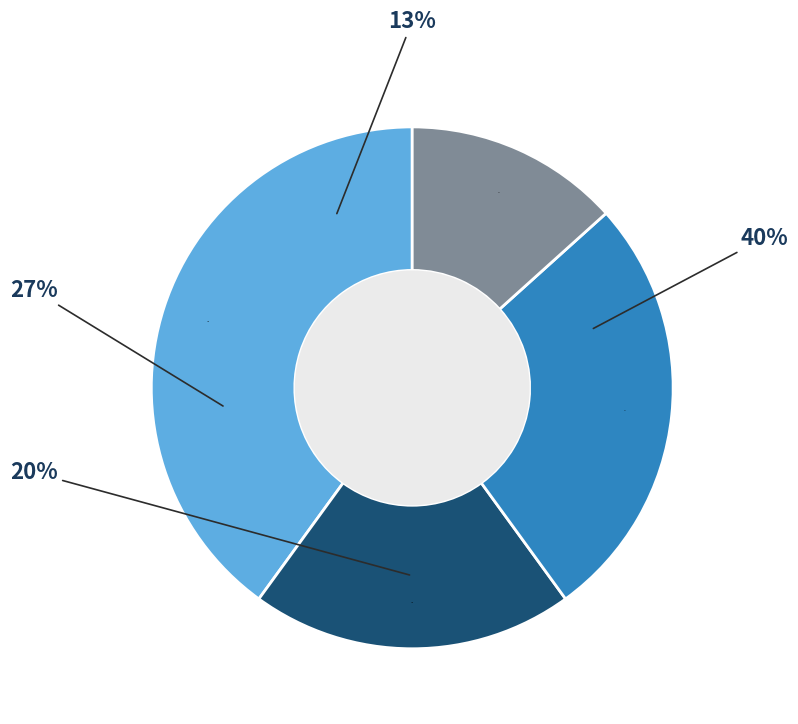

To the nearest percent, what is the average slice percentage?

25%